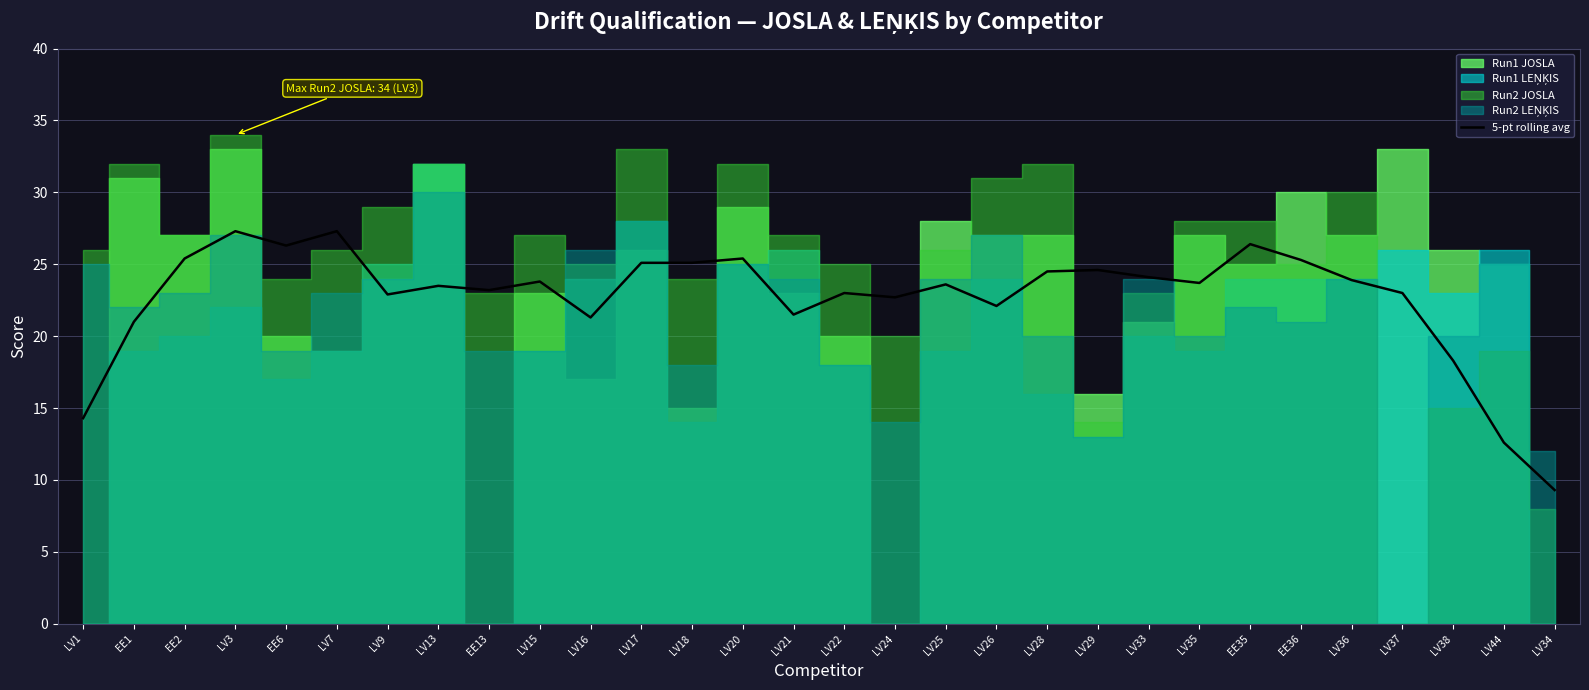

What is the minimum value shown in the chart?

9.3